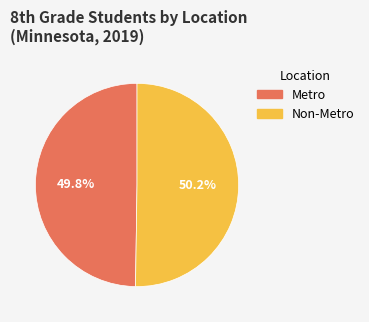

Is there any slice that represents more than half of the pie?

Yes